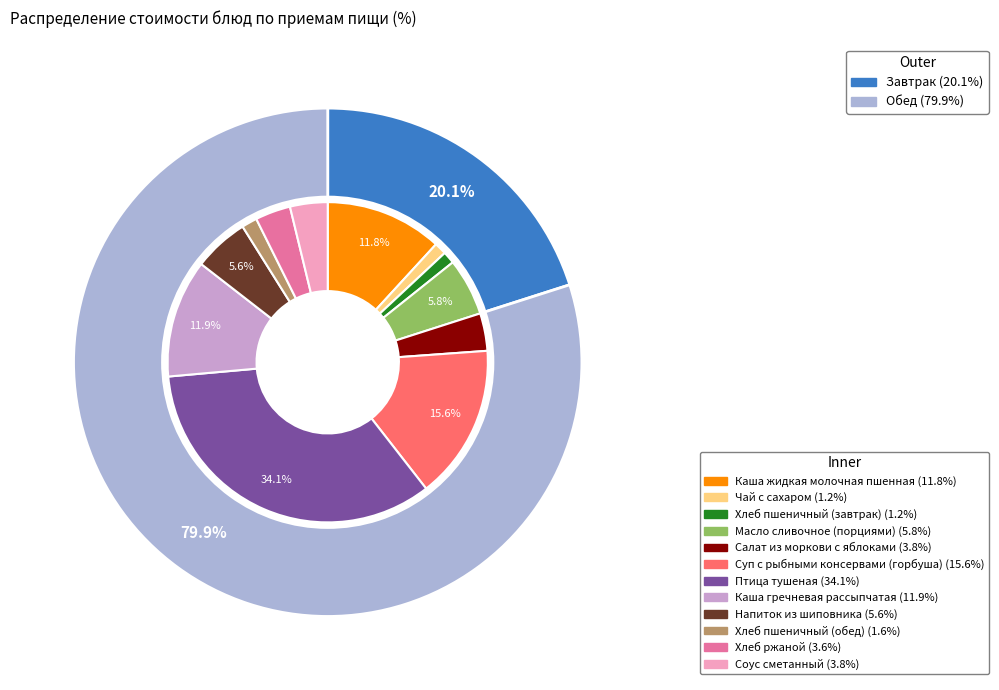

What portion of the pie excludes Хлеб ржаной?

96.4%